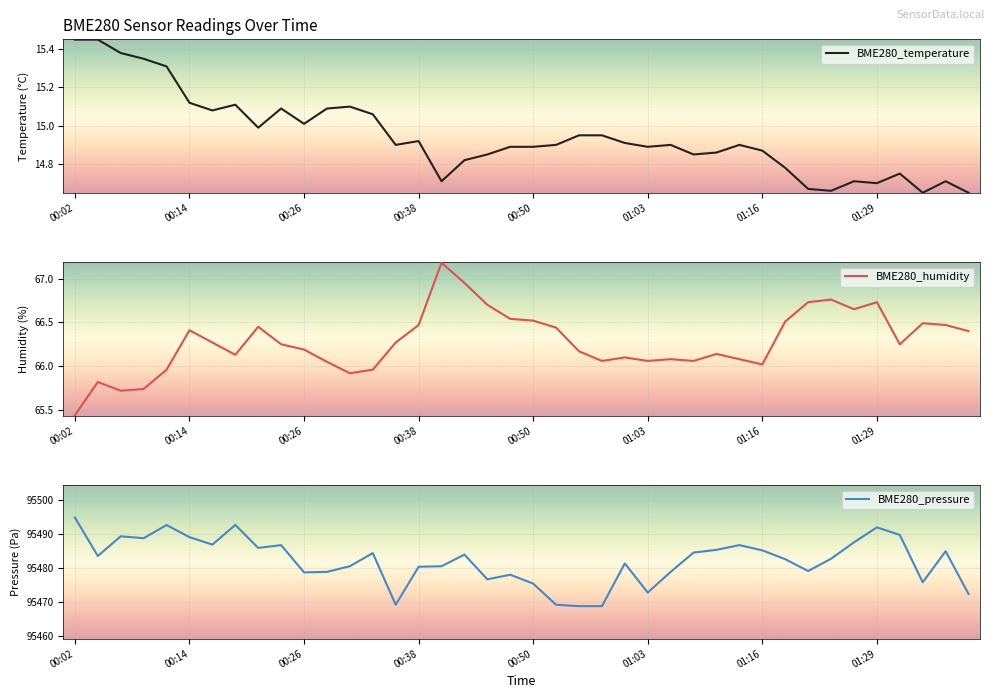

Where does the BME280_humidity series first go above 66?

00:14